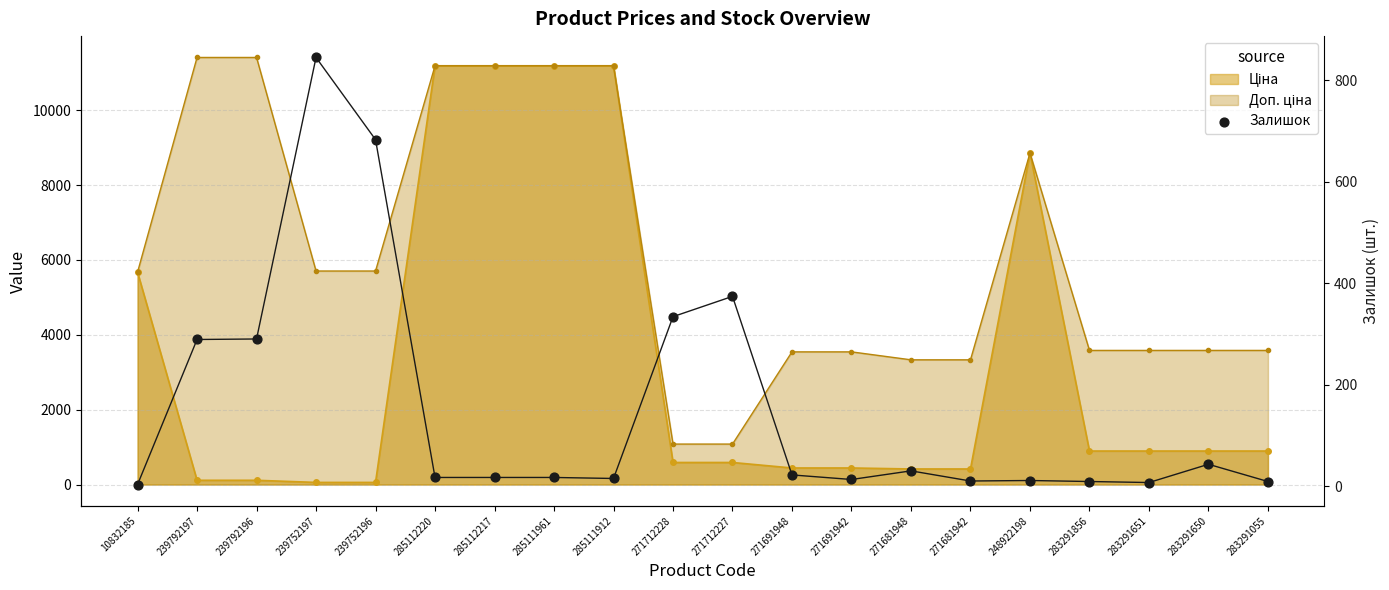

What is the change in value from 285112217 to 283291055?

-8